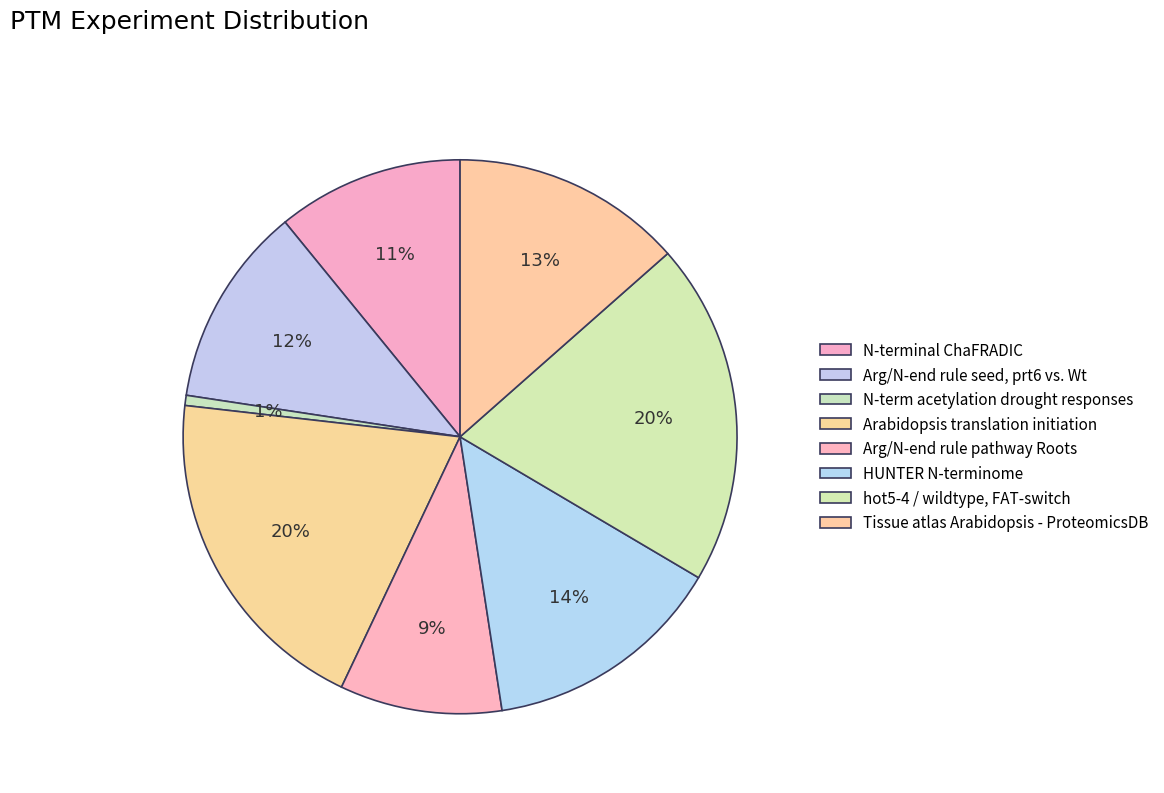

The hot5-4 / wildtype, FAT-switch slice represents 6% of the pie. True or false?

False